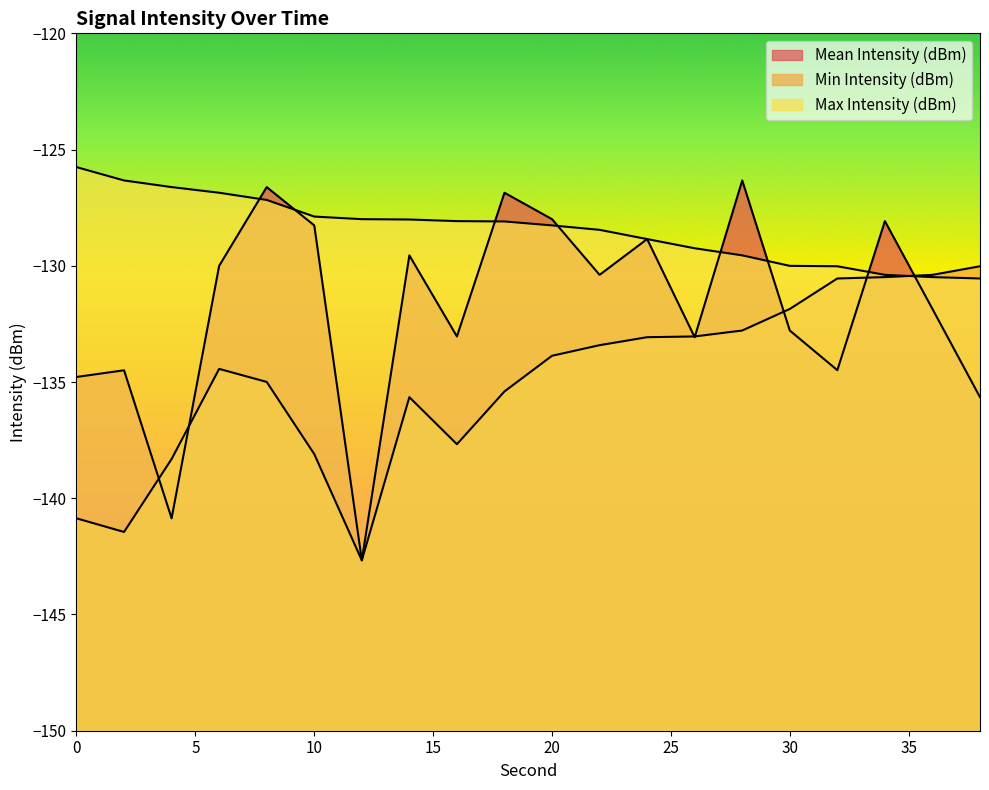

Reading left to right, what are all the values shown in this chart?

Mean Intensity (dBm): -134.8	-134.5	-140.9	-130.0	-126.6	-128.3	-142.7	-129.6	-133.0	-126.9	-128.0	-130.4	-128.9	-133.1	-126.3	-132.8	-134.5	-128.1	-131.9	-135.7
Min Intensity (dBm): -140.9	-141.4	-138.3	-134.4	-135.0	-138.1	-142.7	-135.7	-137.7	-135.4	-133.9	-133.4	-133.1	-133.0	-132.8	-131.9	-130.5	-130.5	-130.4	-130.0
Max Intensity (dBm): -125.8	-126.3	-126.6	-126.9	-127.2	-127.9	-128.0	-128.0	-128.1	-128.1	-128.3	-128.5	-128.9	-129.2	-129.6	-130.0	-130.0	-130.4	-130.5	-130.5